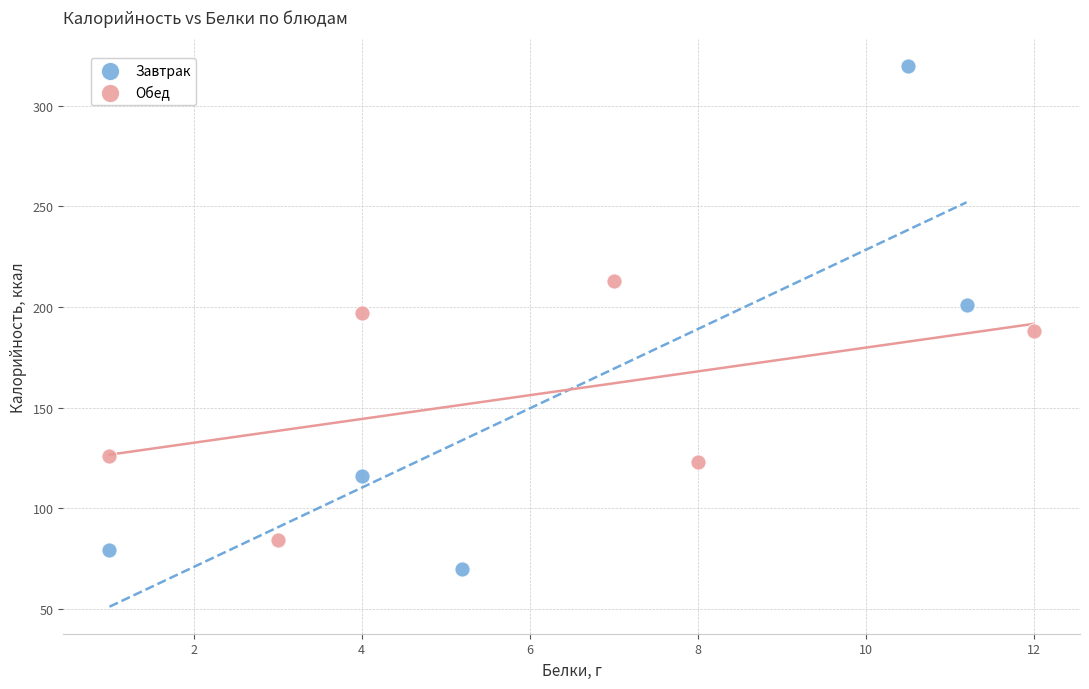

Which series reaches the minimum Y coordinate?

Завтрак